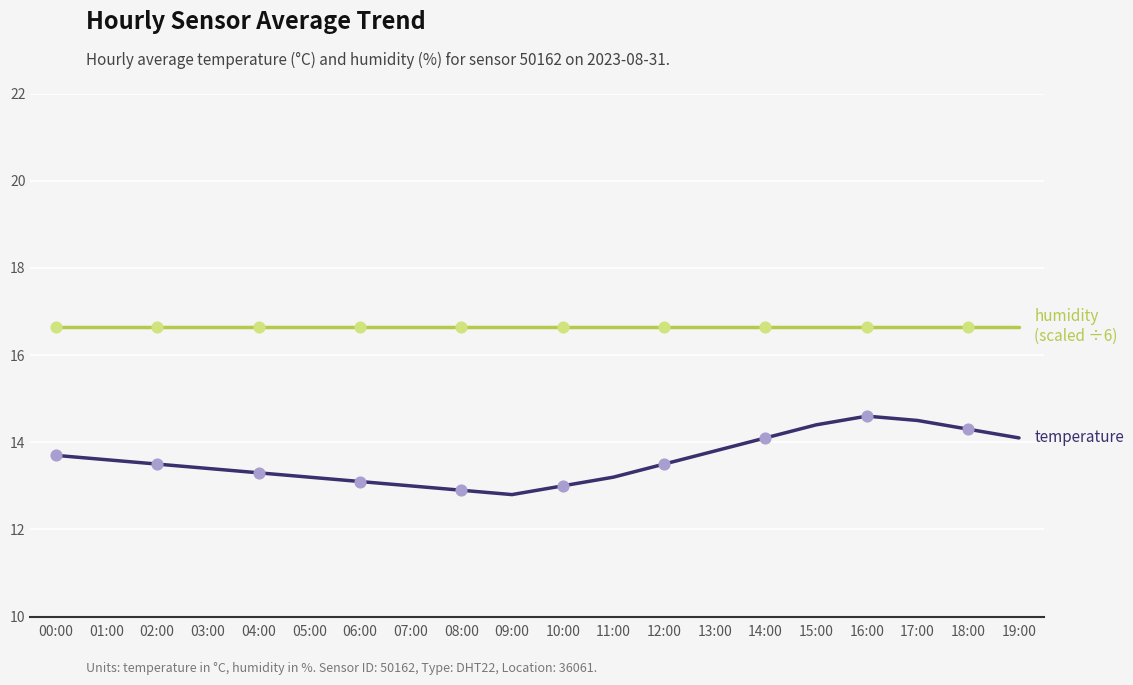

What is the total value across all series at 10:00?

29.7